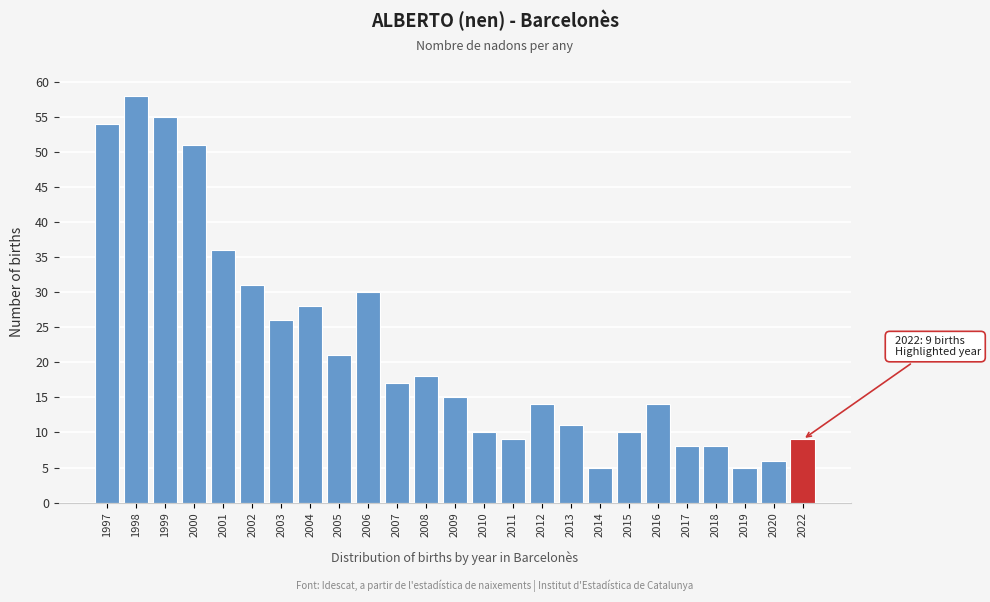

Reading left to right, extract all data points from this chart.

54	58	55	51	36	31	26	28	21	30	17	18	15	10	9	14	11	5	10	14	8	8	5	6	9